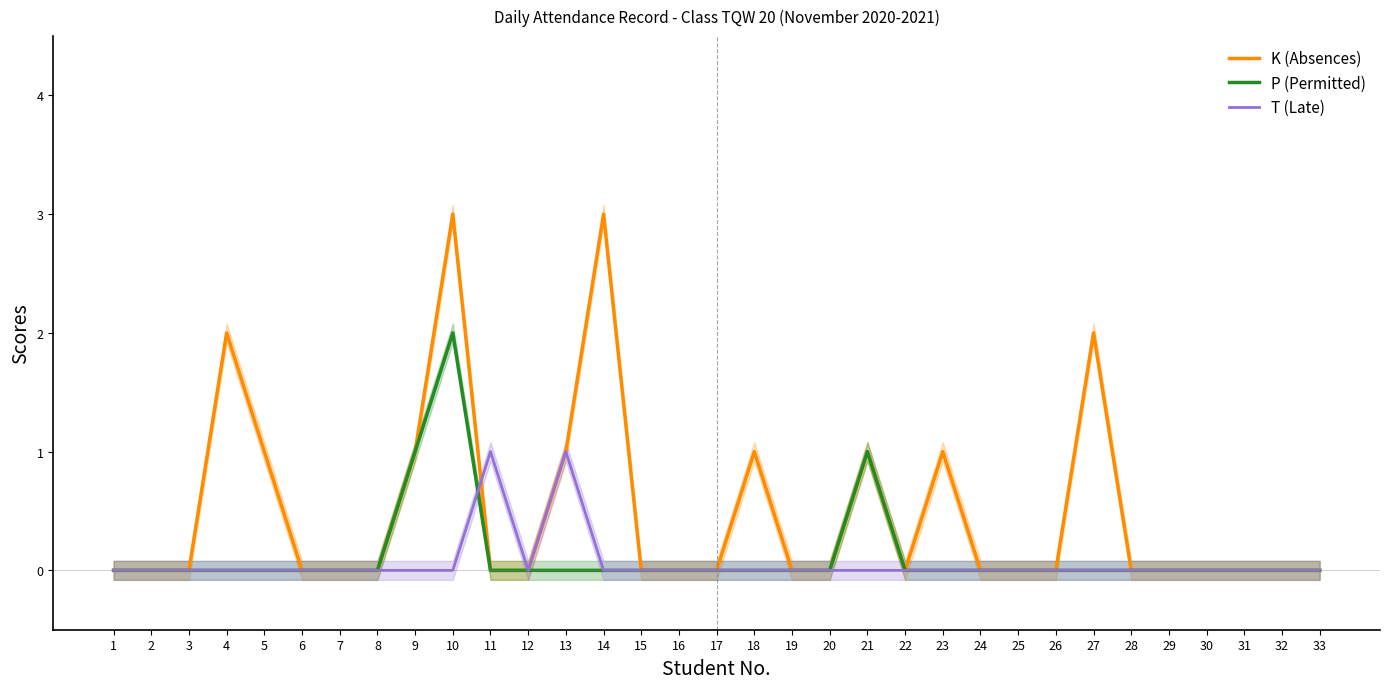

Is this an area chart (filled region under the line)?

No